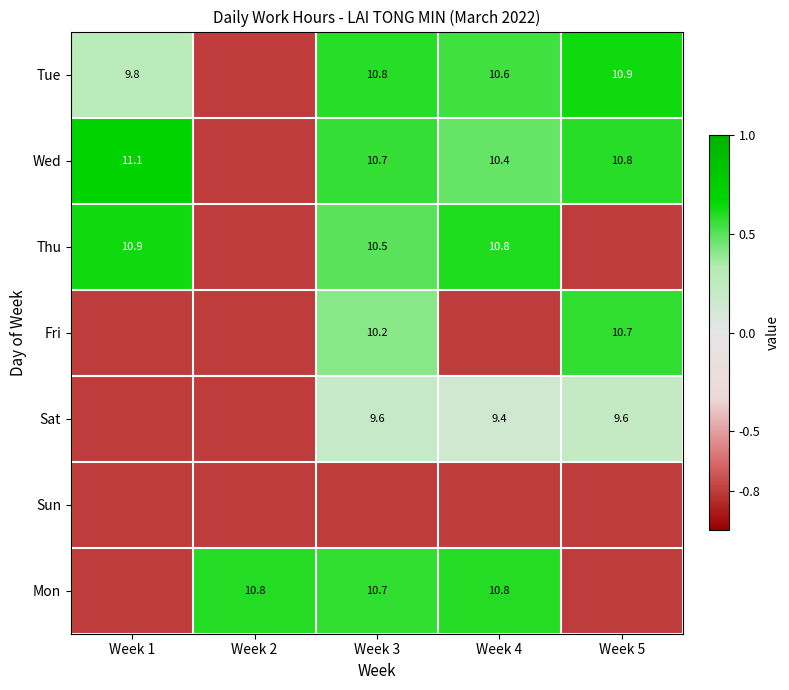

The Mon series shows 10.8 at Week 2. True or false?

True